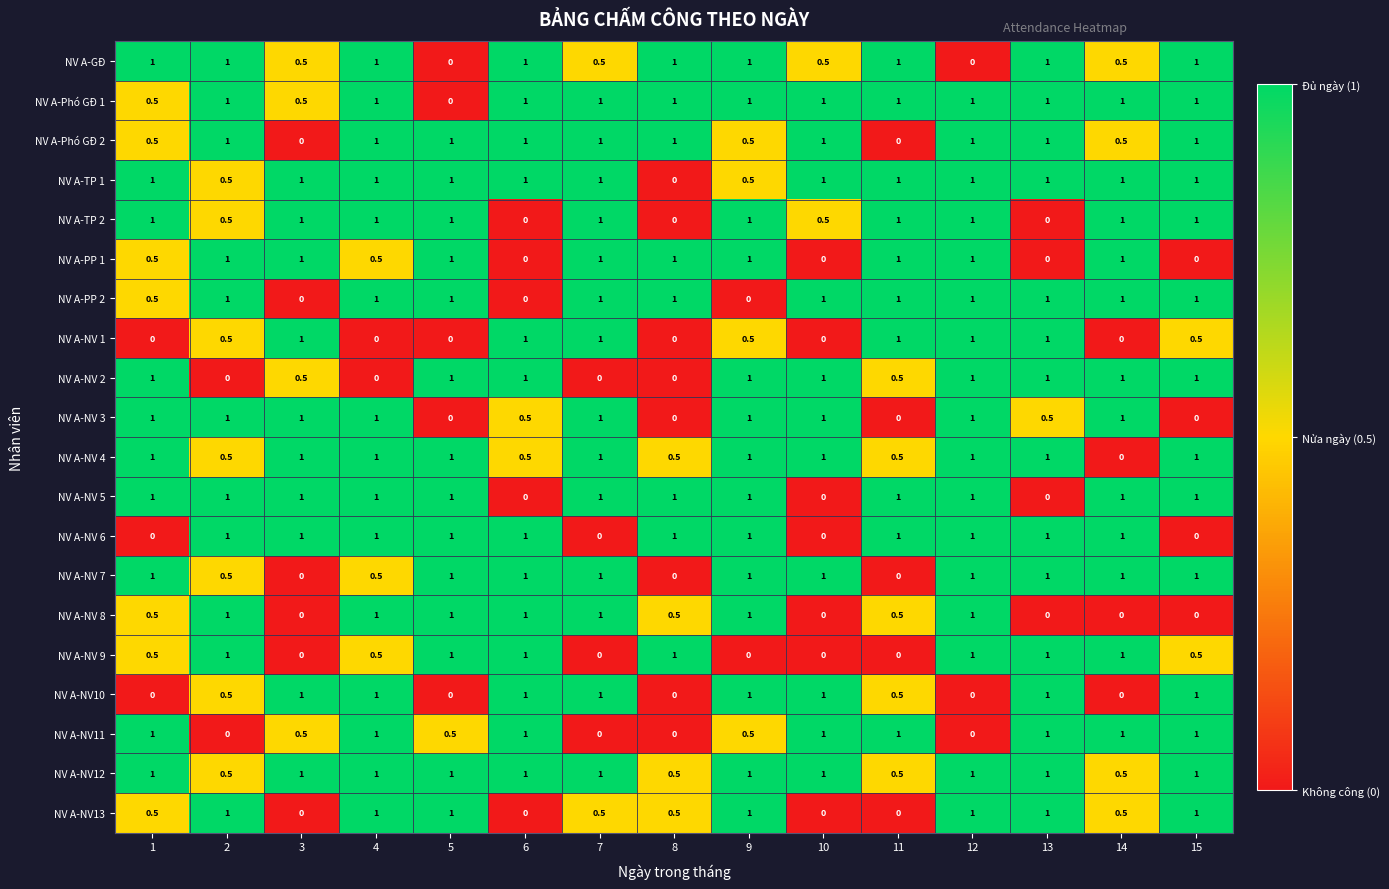

What is the greatest value displayed?

1.0